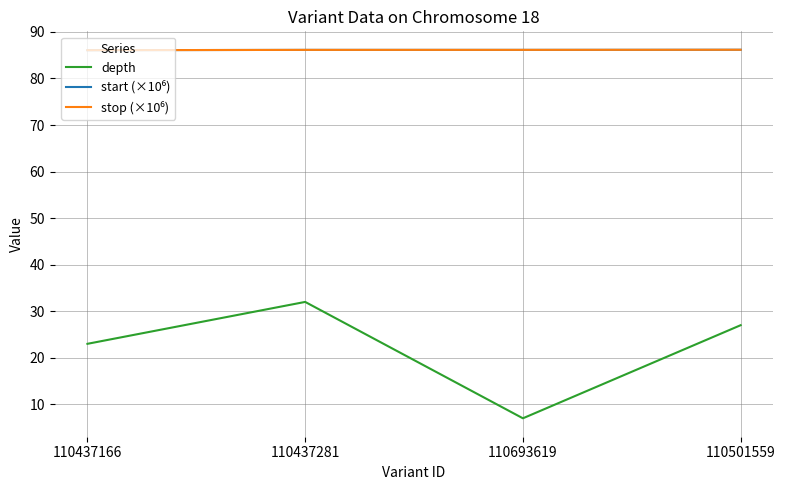

List the labels in order of depth value, largest first.

110437281, 110501559, 110437166, 110693619